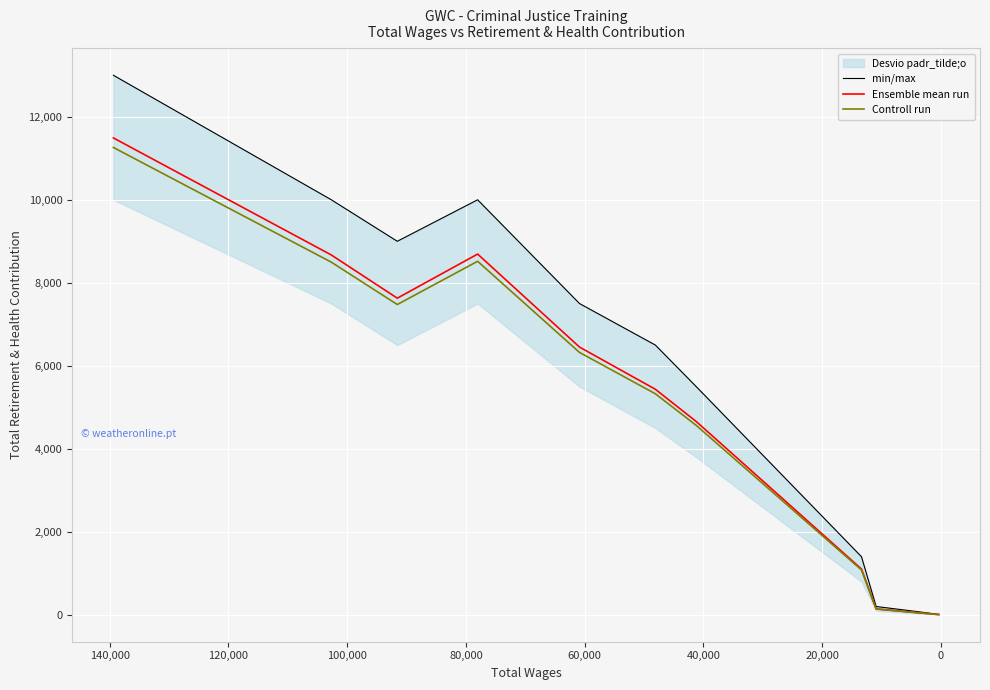

Is this an area chart (filled region under the line)?

No